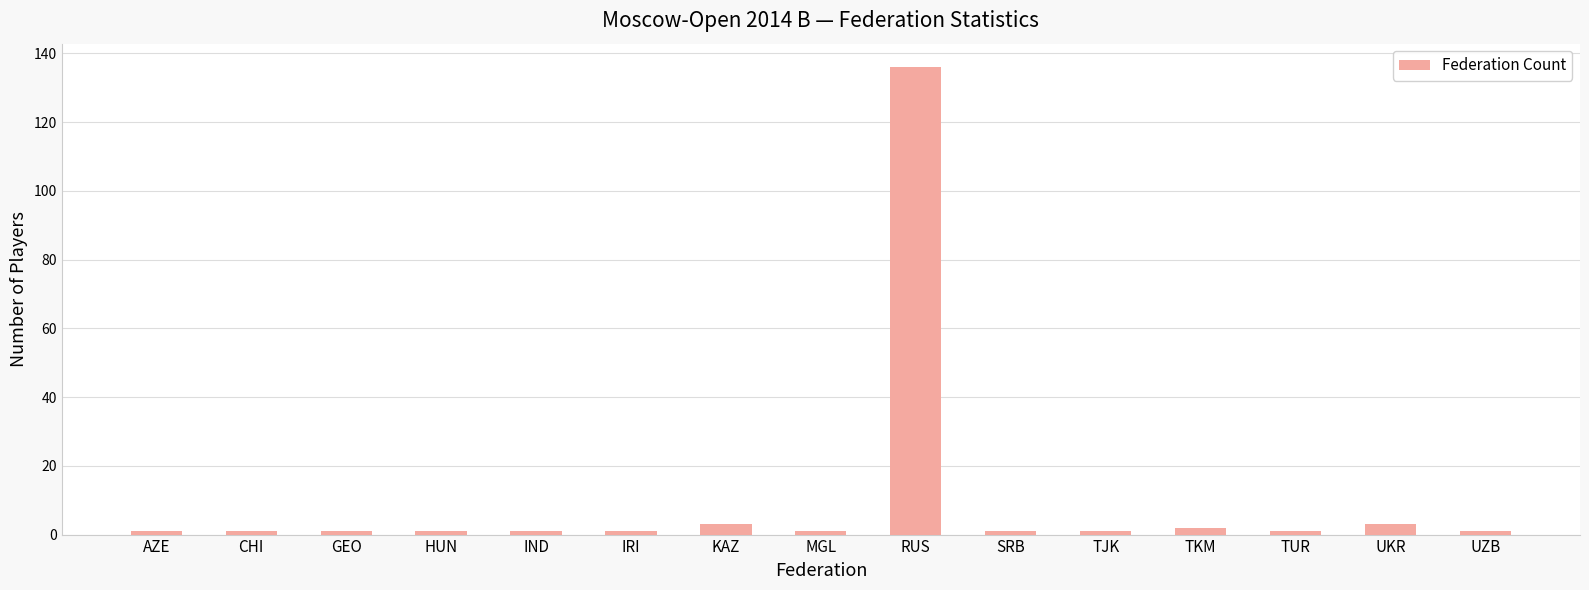

What is the label of the 5th bar from the right?

TJK